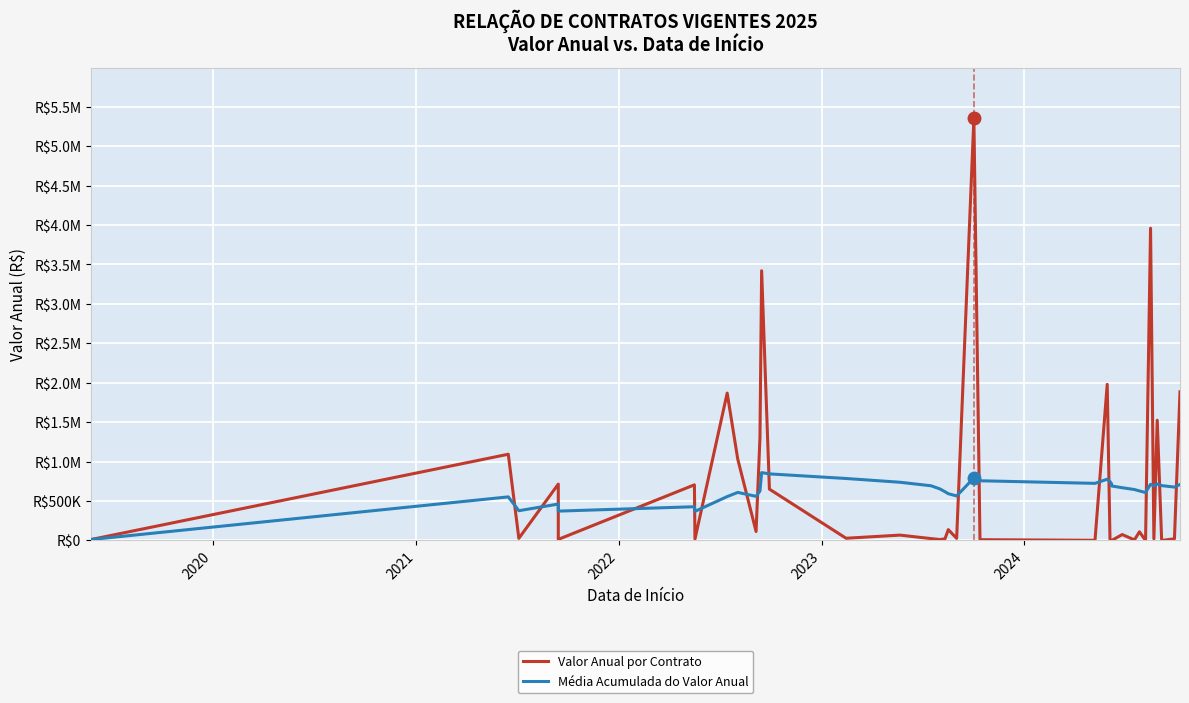

True or false: Média Acumulada do Valor Anual and Valor Anual por Contrato cross at least once.

True